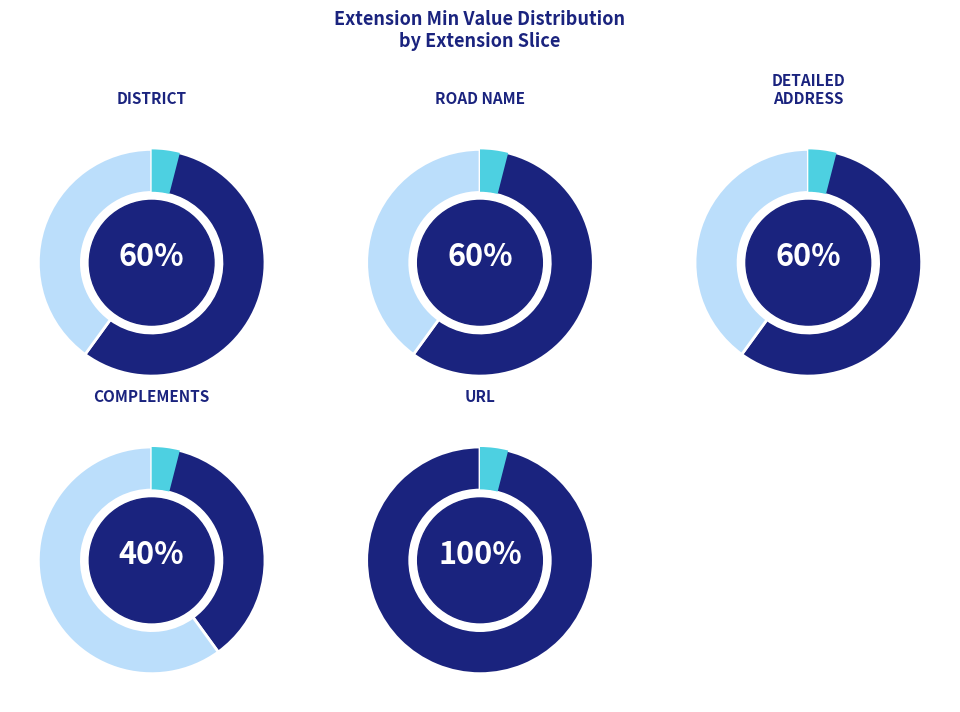

Which has a higher value, district or detailedAddress?

district